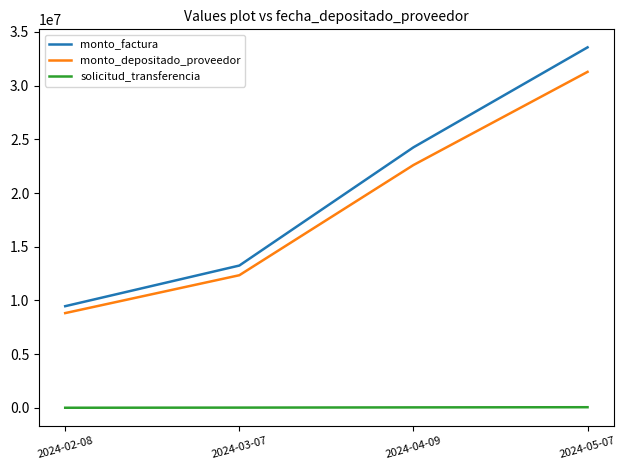

How many categories are shown in the chart?

4